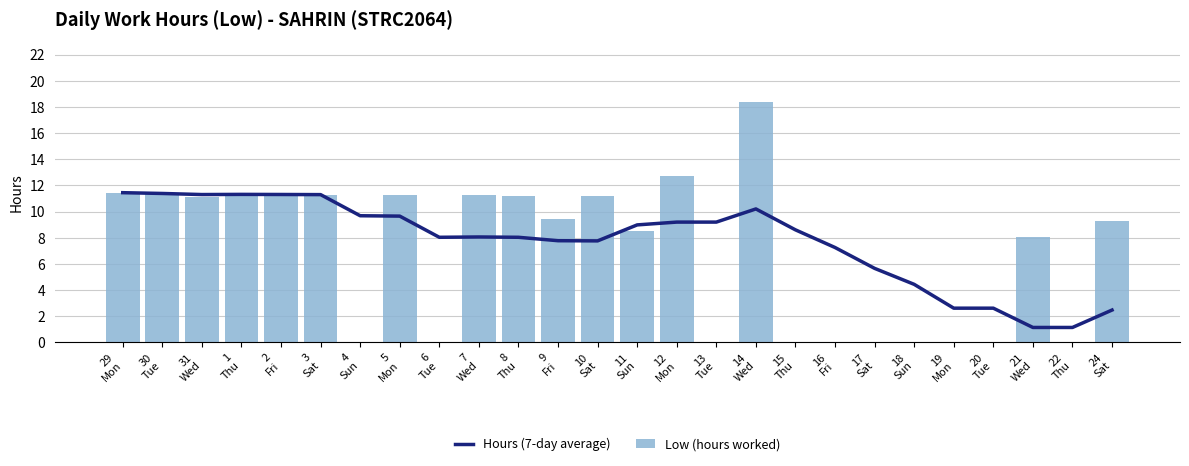

True or false: Hours (7-day average) has a value of 11.3 at 1
Thu.

True